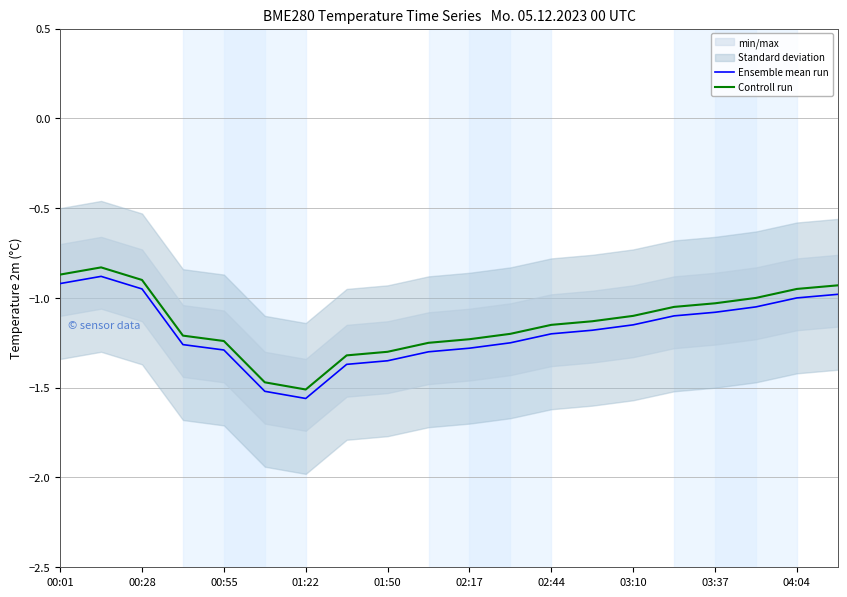

Reading right to left, list all the values displayed in this chart.

Ensemble mean run: -1.0	-1.0	-1.1	-1.1	-1.1	-1.1	-1.2	-1.2	-1.2	-1.3	-1.3	-1.4	-1.4	-1.6	-1.5	-1.3	-1.3	-0.9	-0.9	-0.9
Controll run: -0.9	-0.9	-1.0	-1.0	-1.1	-1.1	-1.1	-1.1	-1.2	-1.2	-1.2	-1.3	-1.3	-1.5	-1.5	-1.2	-1.2	-0.9	-0.8	-0.9